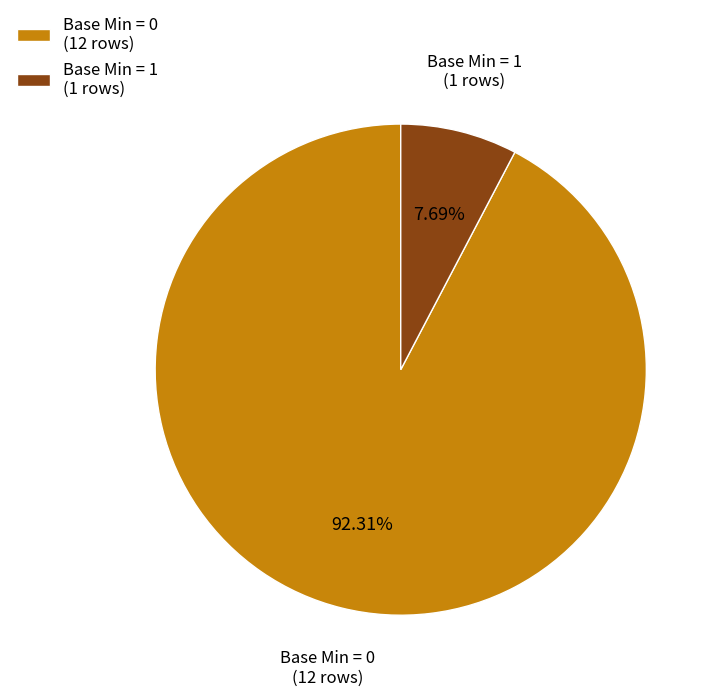

Between Base Min = 0 (12 rows) and Base Min = 1 (1 rows), which is larger?

Base Min = 0 (12 rows)